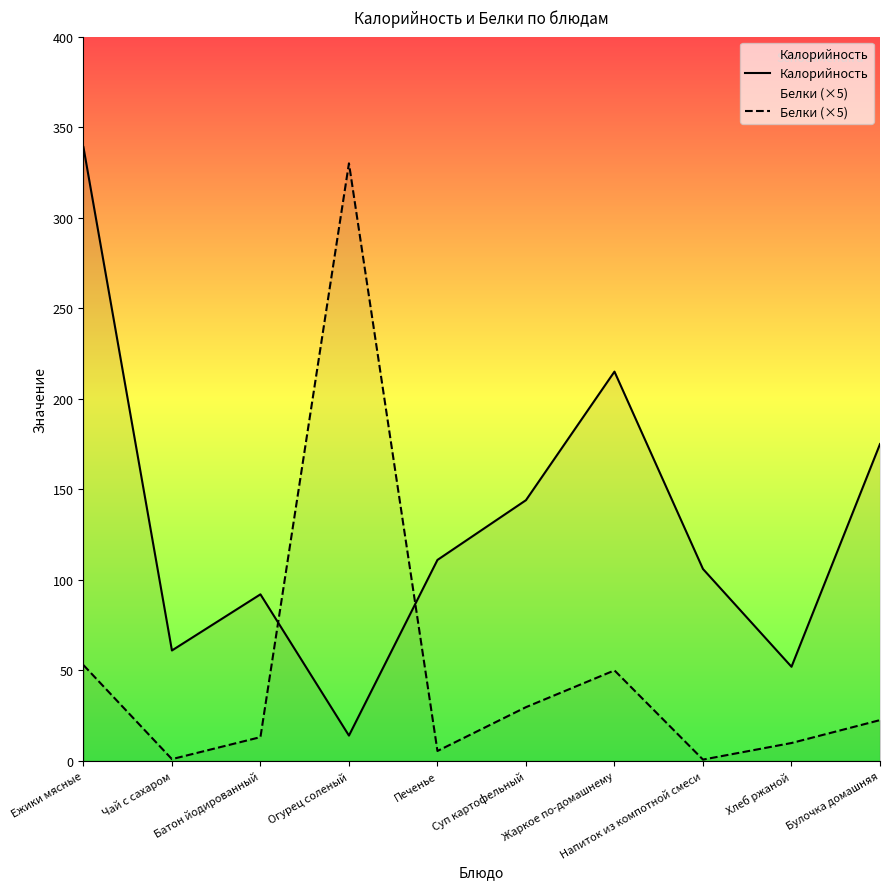

Does the chart display data point markers on the line(s)?

No